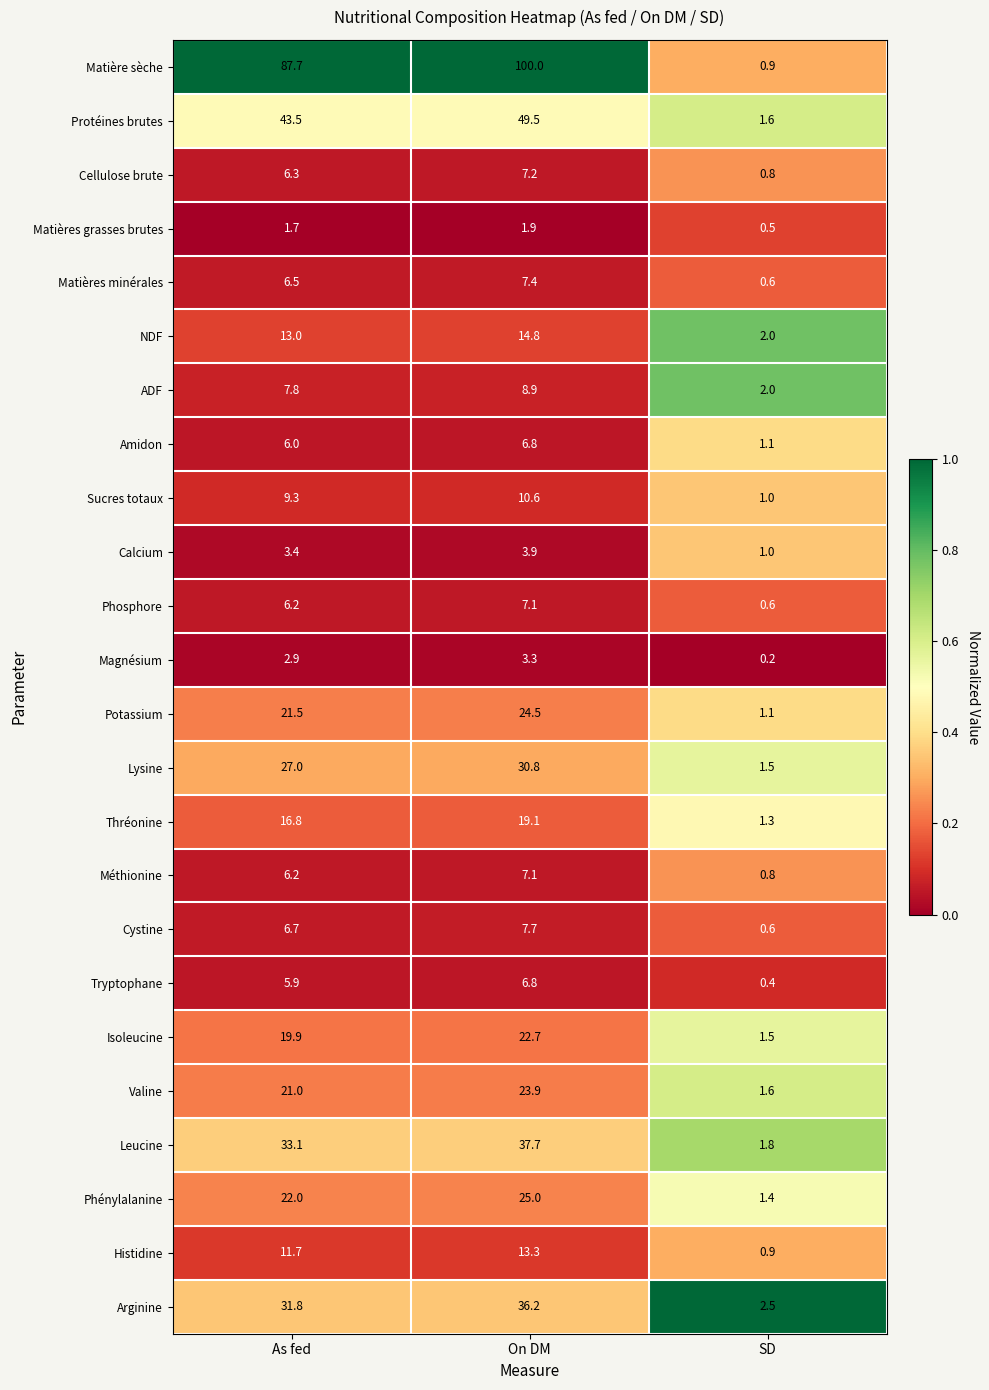

Count the number of data series in this chart.

24